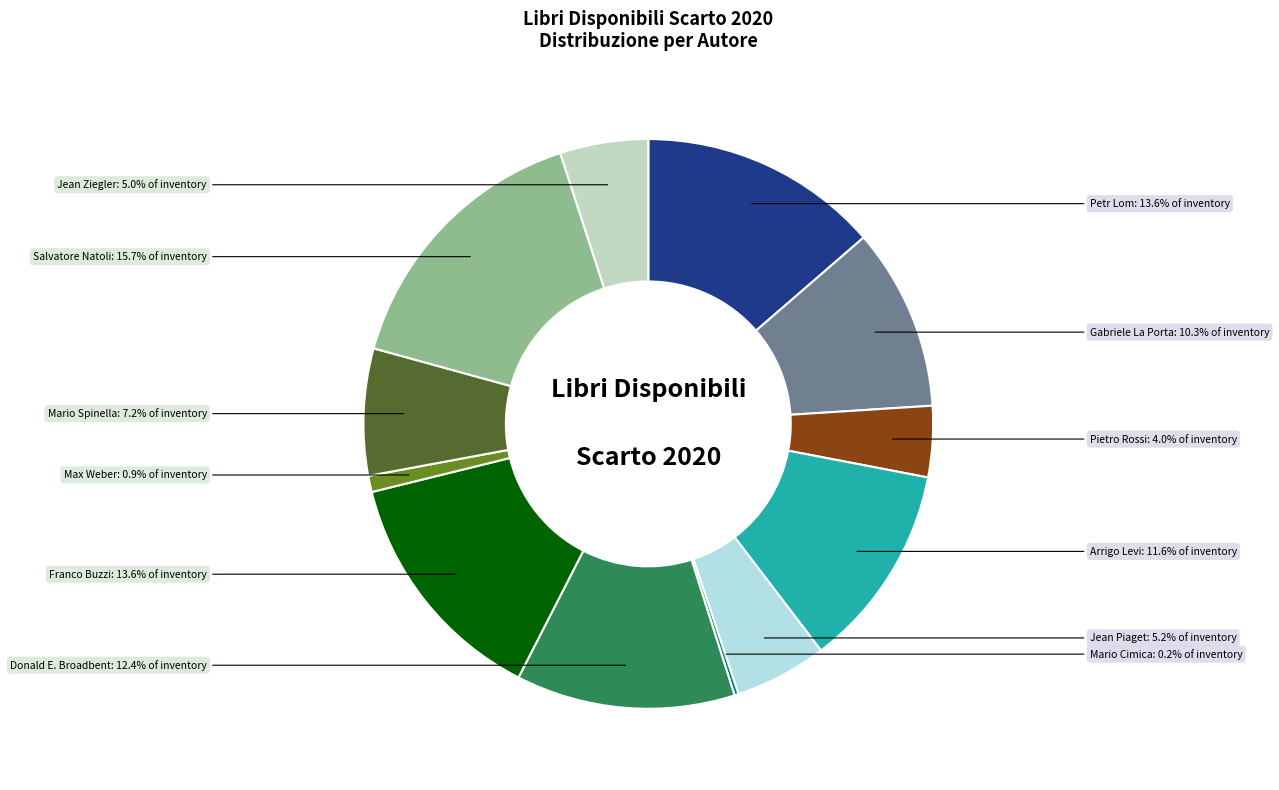

Is there a majority slice in this chart?

No